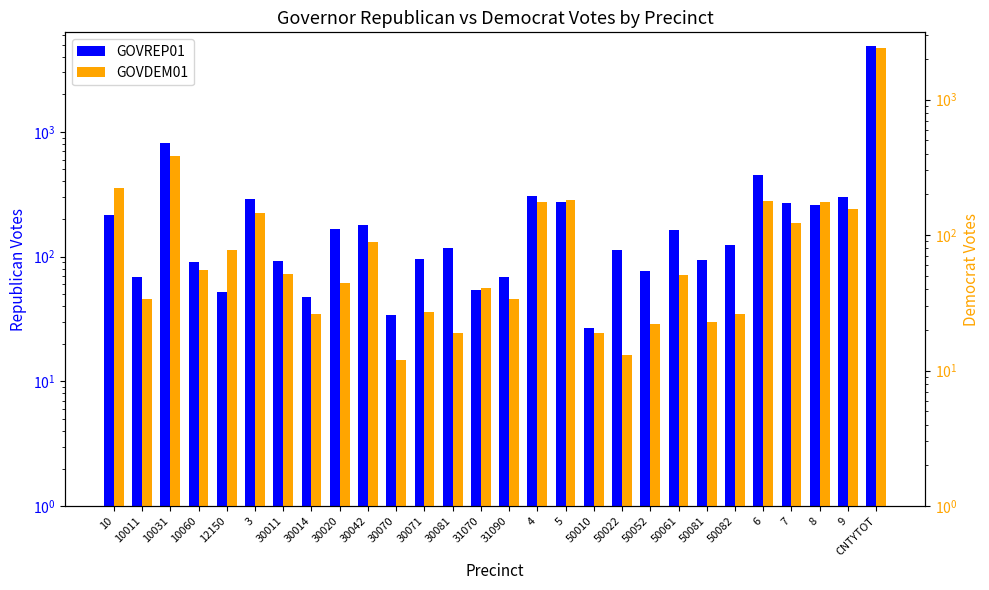

How many groups of bars are there?

28